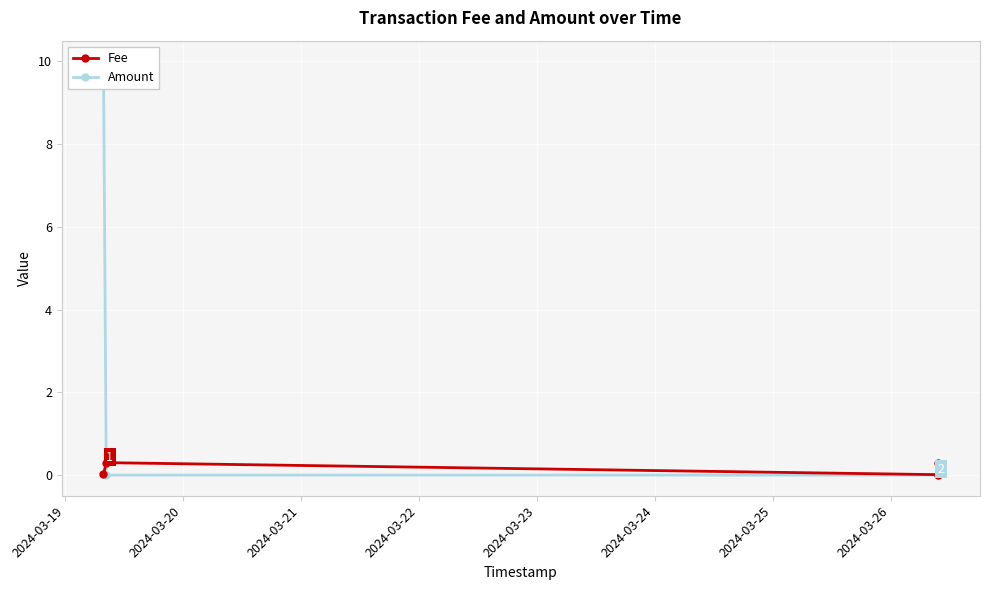

Rank the series by their maximum value, from lowest to highest.

Fee, Amount